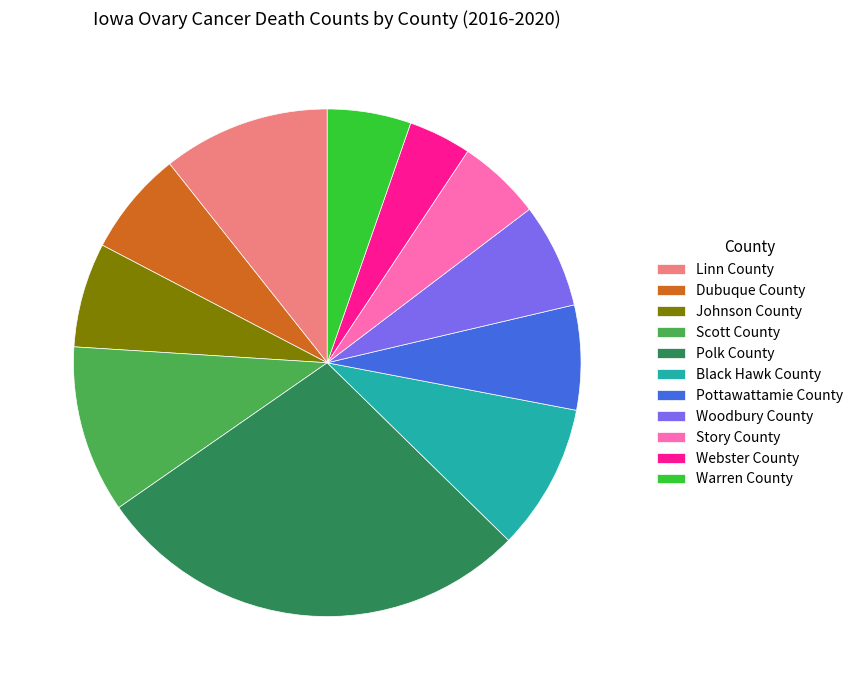

The Johnson County slice represents 7% of the pie. True or false?

True